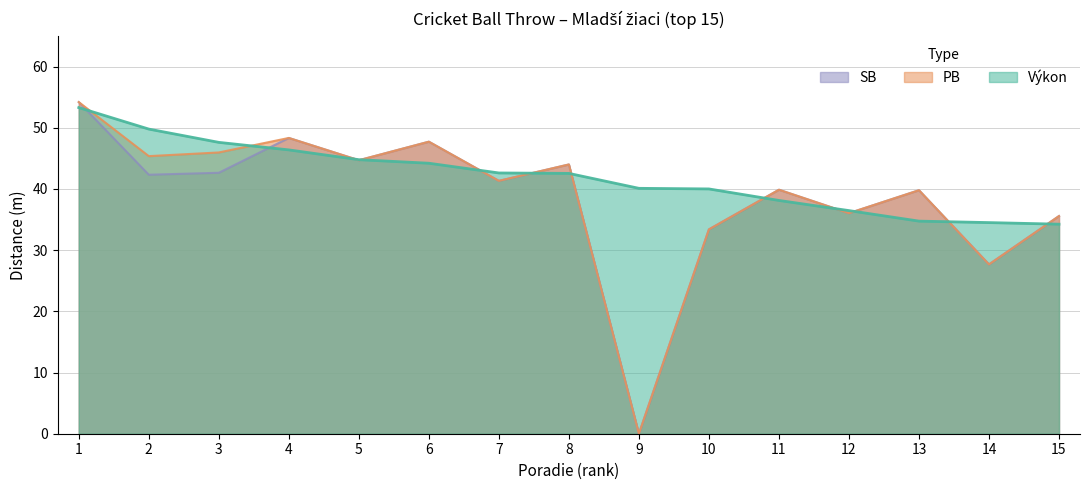

The PB series shows 15.5 at 11. True or false?

False